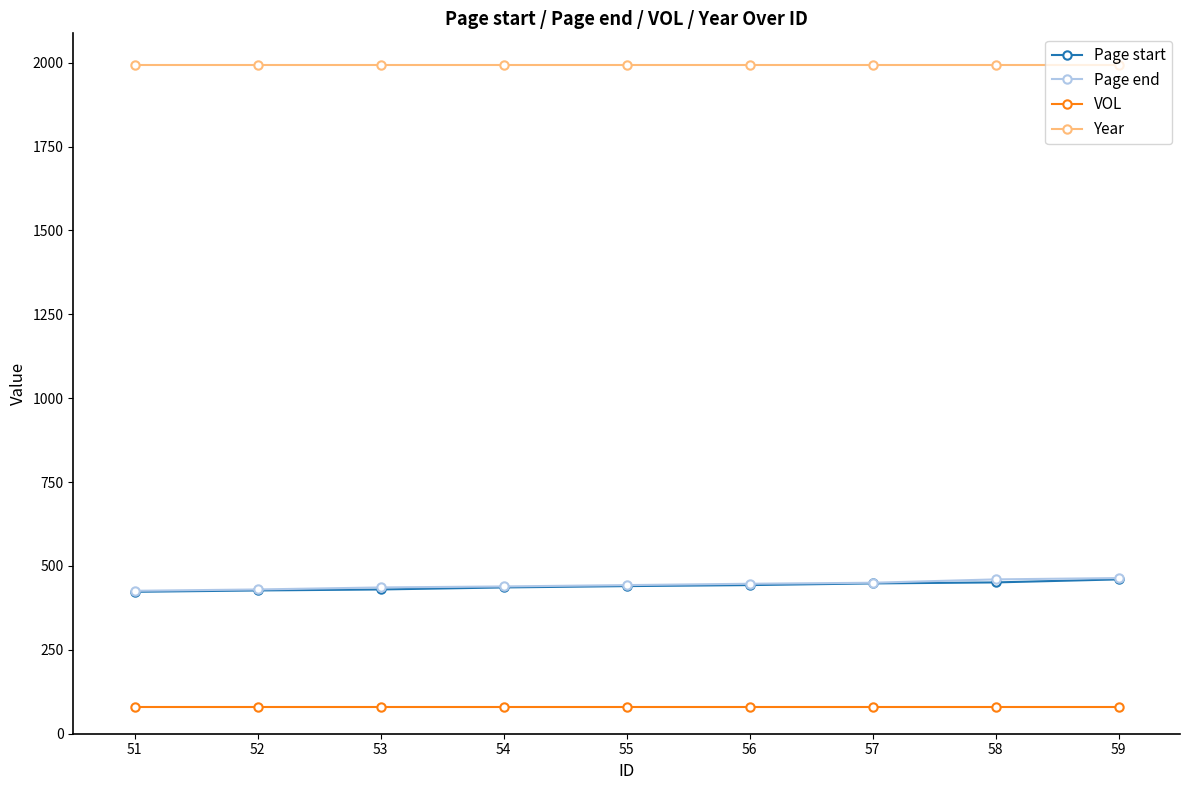

What is the value of the VOL point at the 2nd from the left?

79